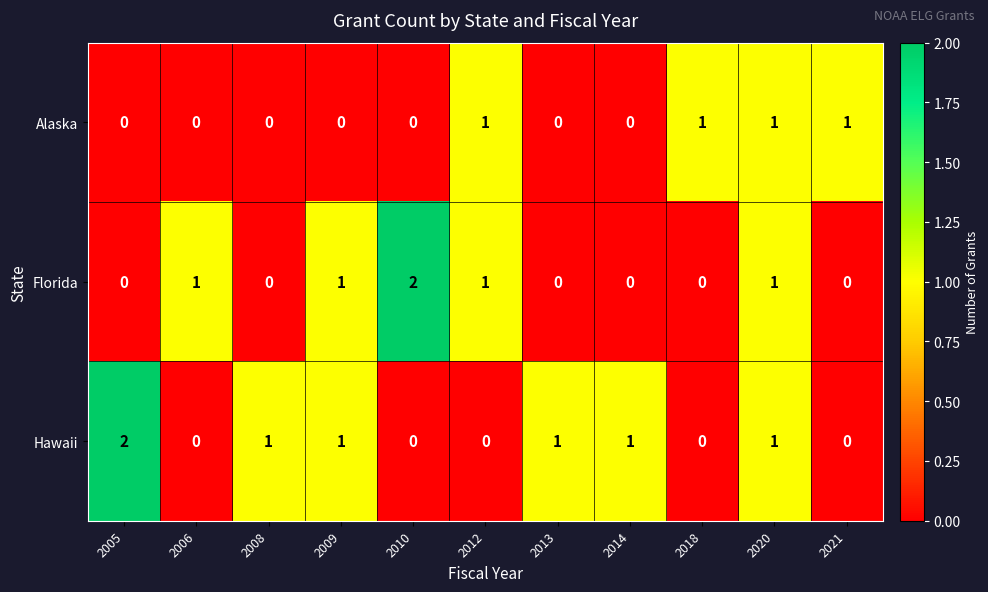

What is the sum of all Alaska values?

4